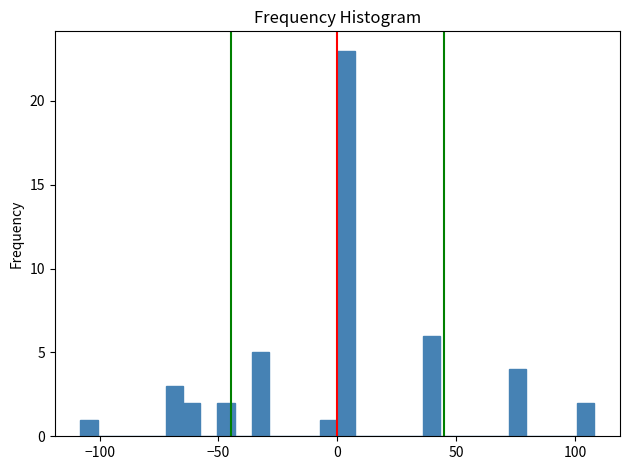

Around what value on the x-axis is the tallest bar? Give the approximate position of its centre, as read against the axis.

5